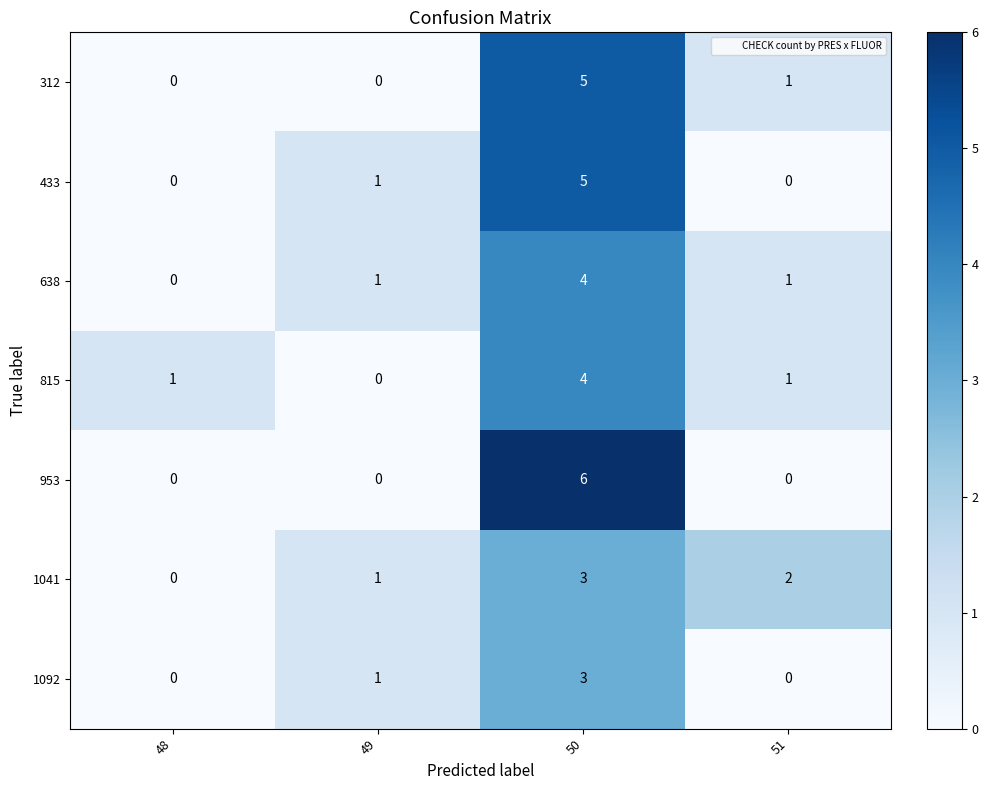

True or false: 815 has a value of 0 at 49.

True